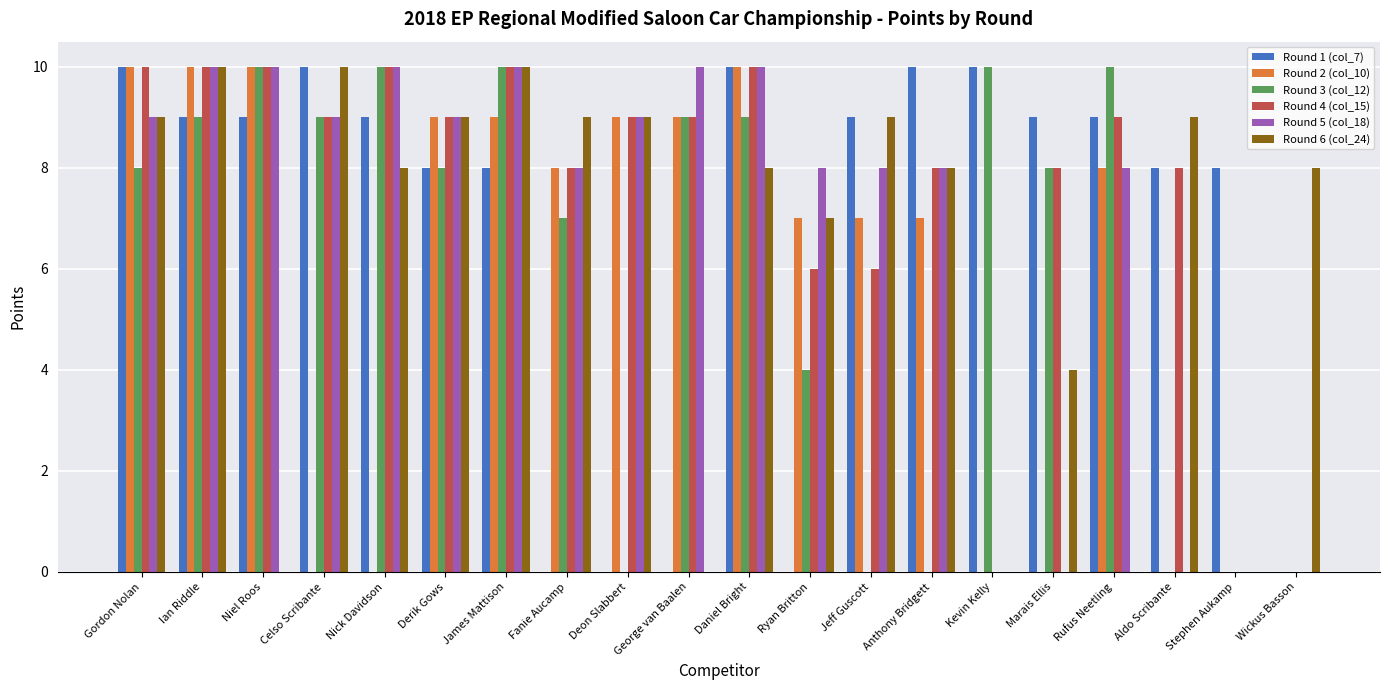

Are the bars horizontal?

No